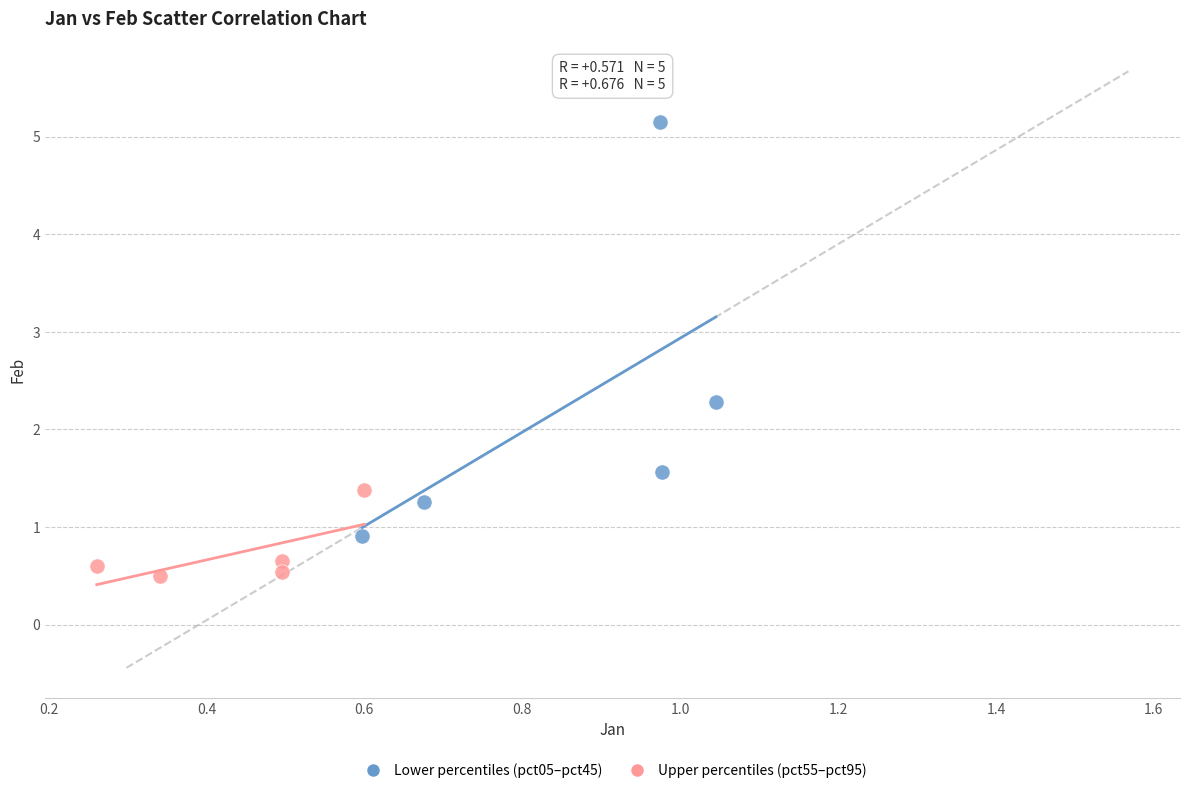

Which series reaches the maximum Y coordinate?

Lower percentiles (pct05–pct45)